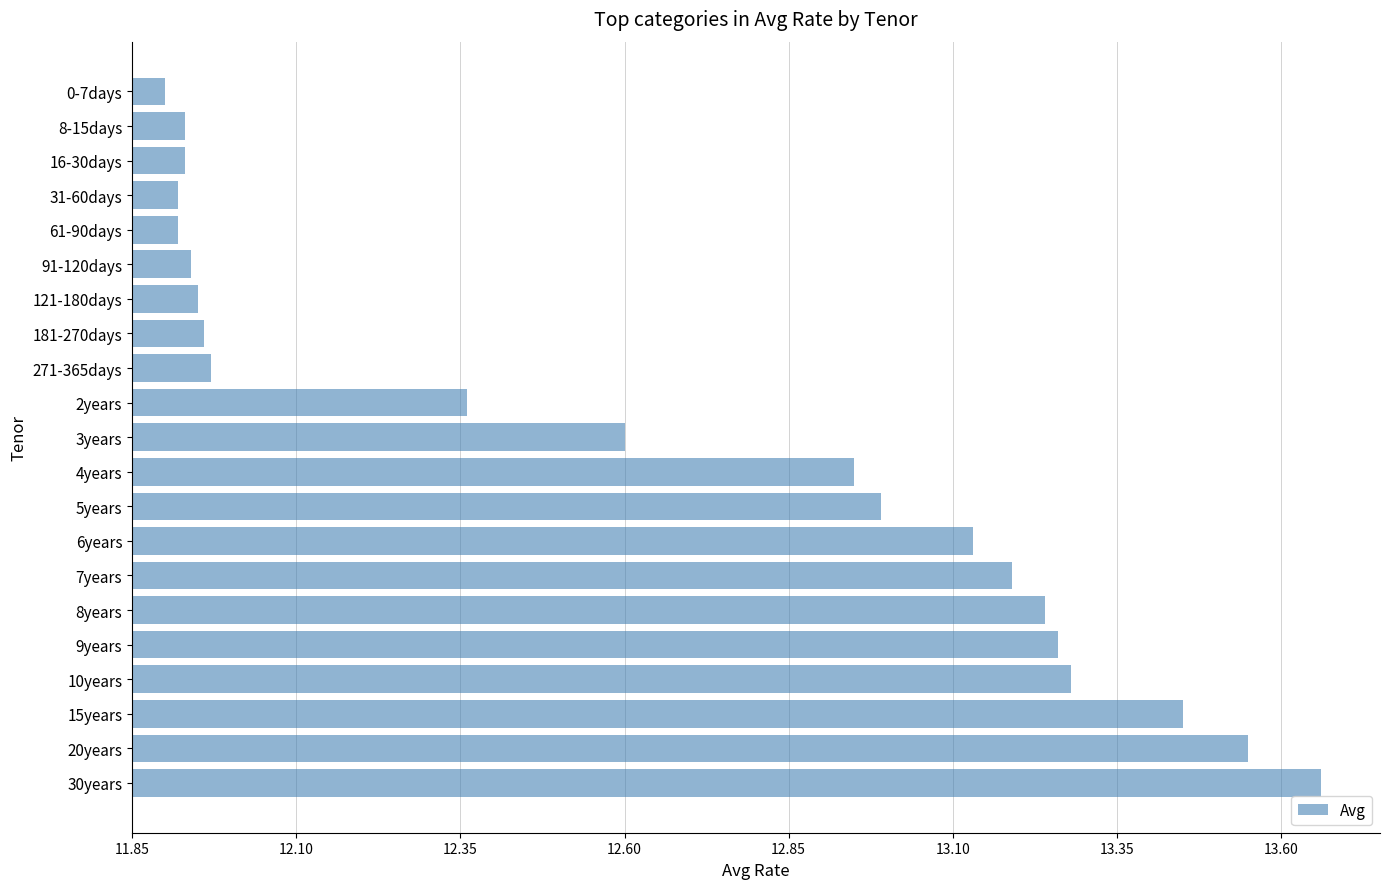

Are the bars horizontal?

Yes